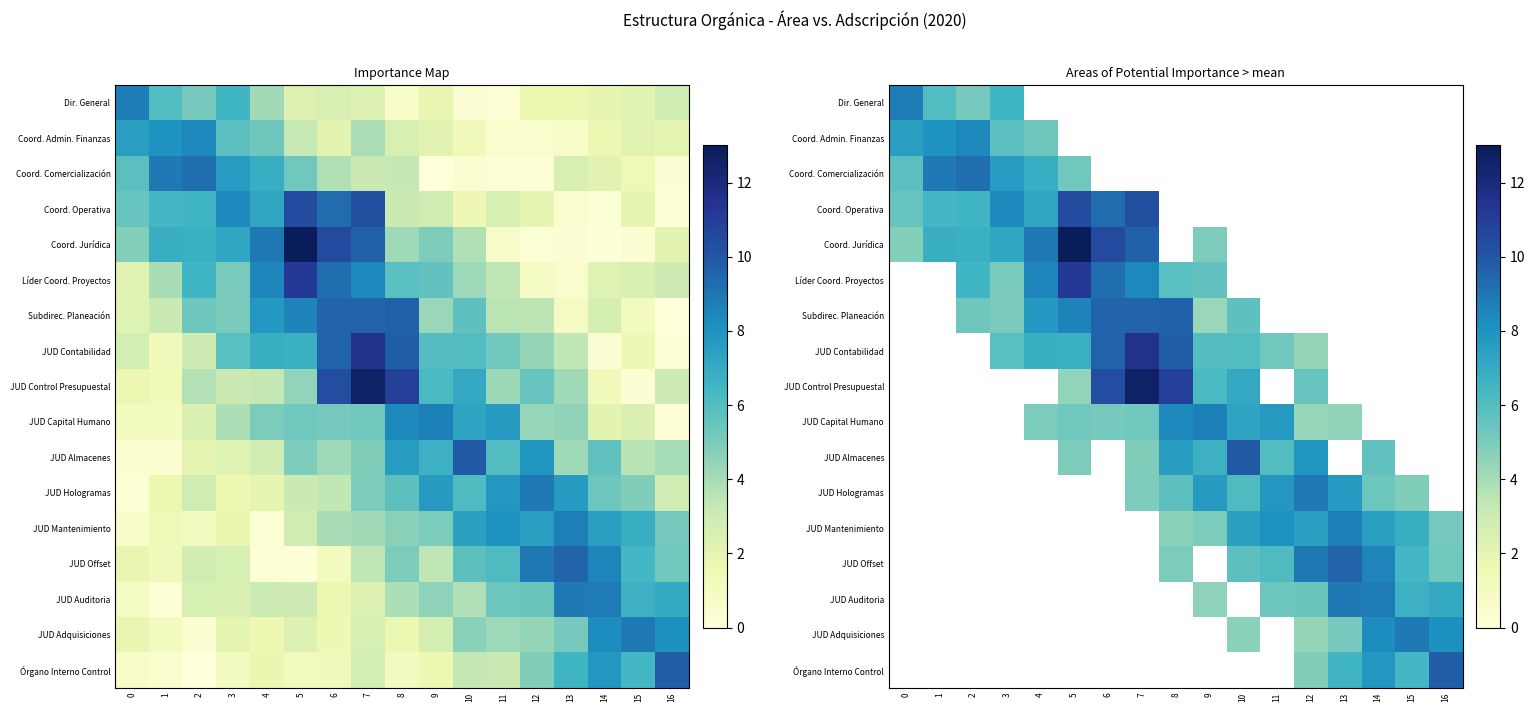

Is the value of JUD Capital Humano at 5 greater than the value of JUD Offset at 12?

No